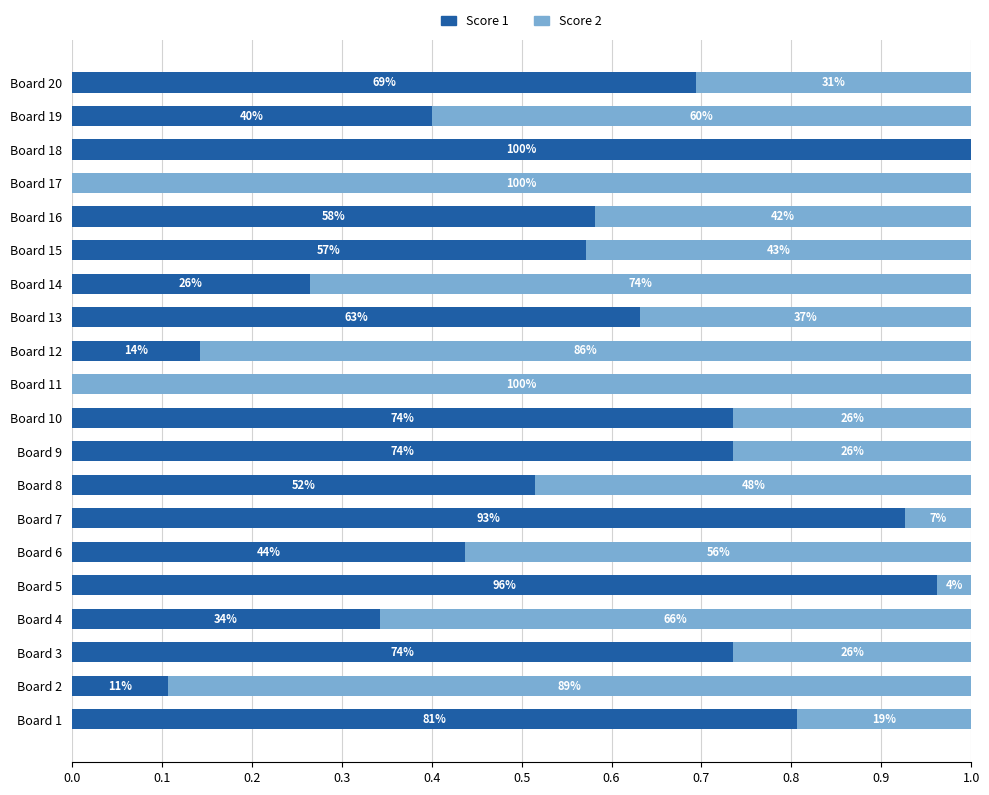

What are all the series names shown in the legend?

Score 1, Score 2